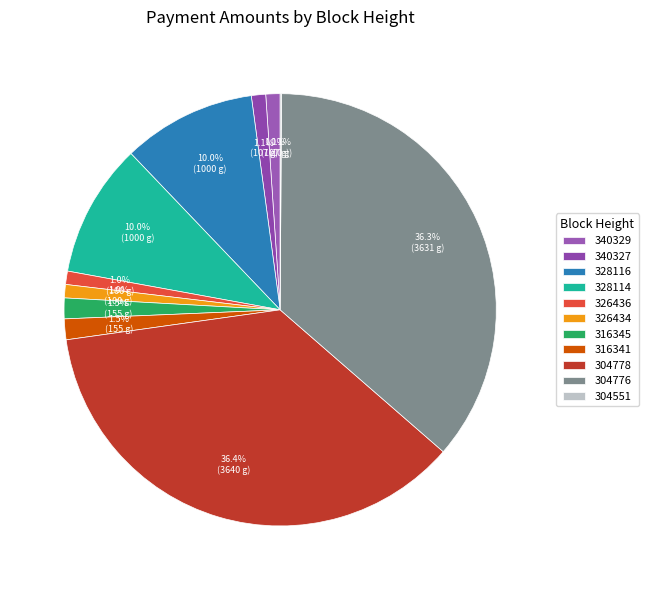

Does any single category account for the majority?

No